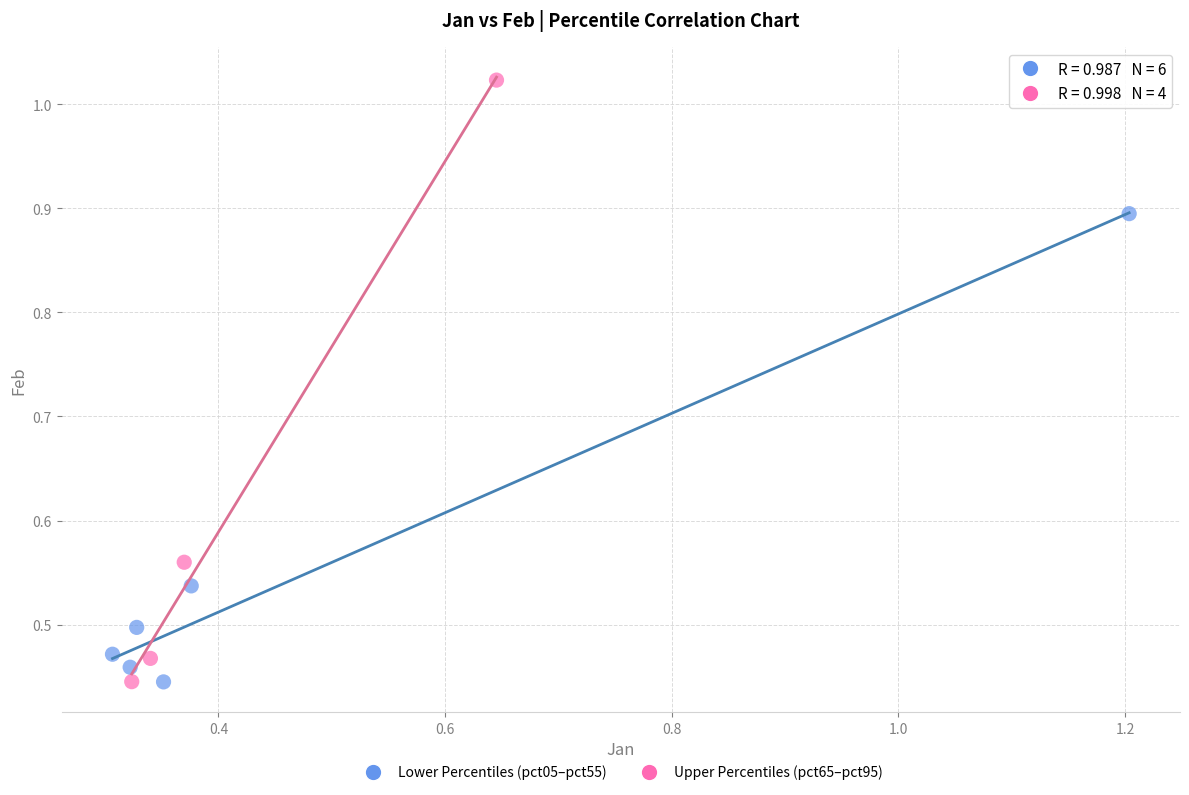

Which series has the largest Y range (max minus min)?

Upper Percentiles (pct65–pct95)